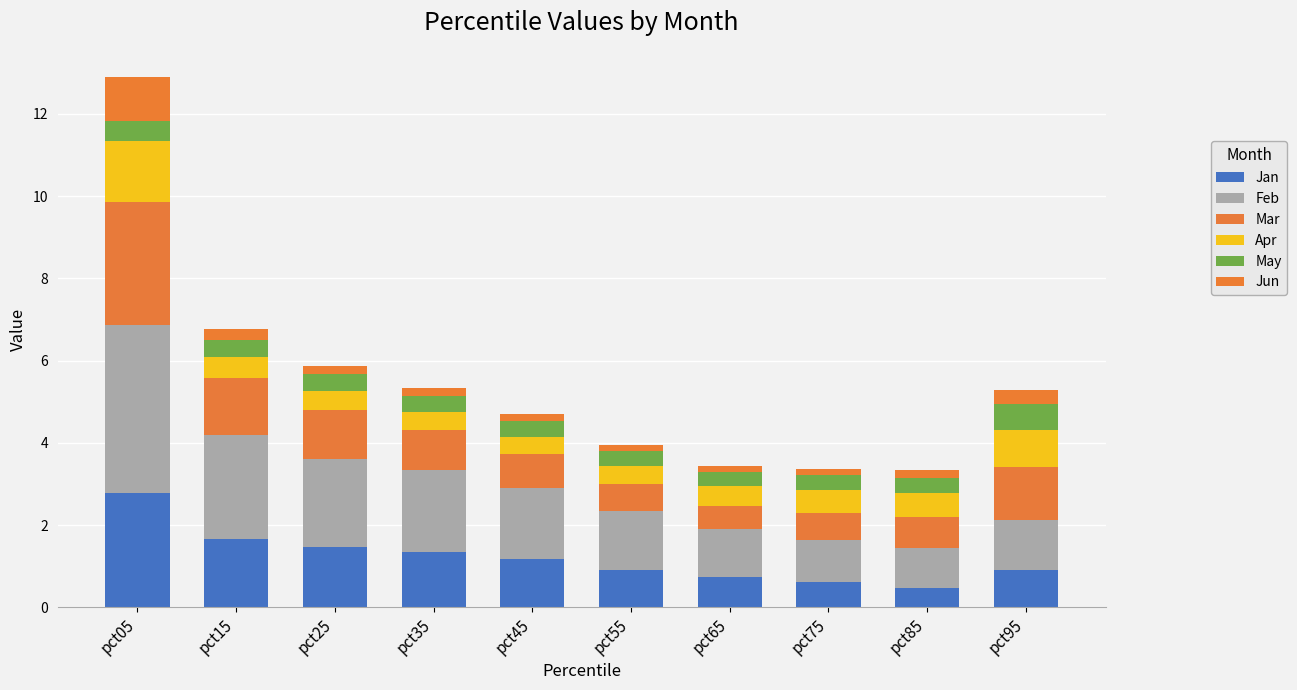

At which label is Jun closest to 0?

pct65